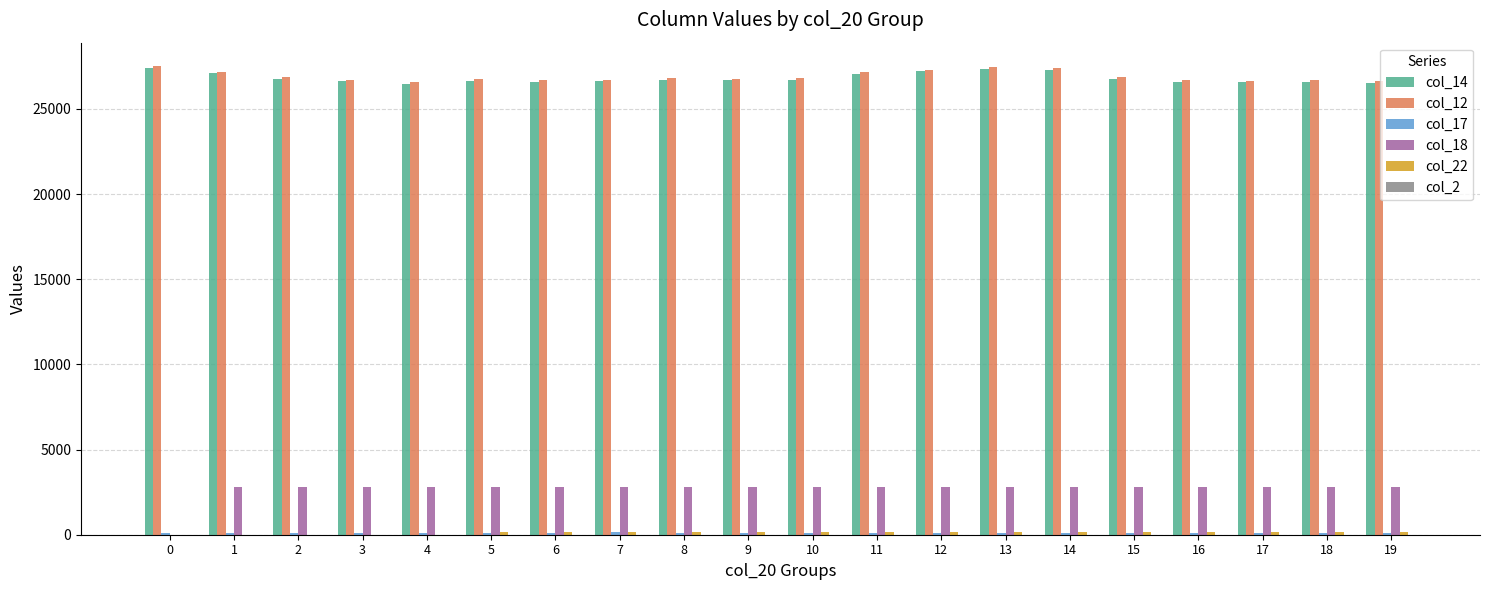

How many groups of bars are there?

20